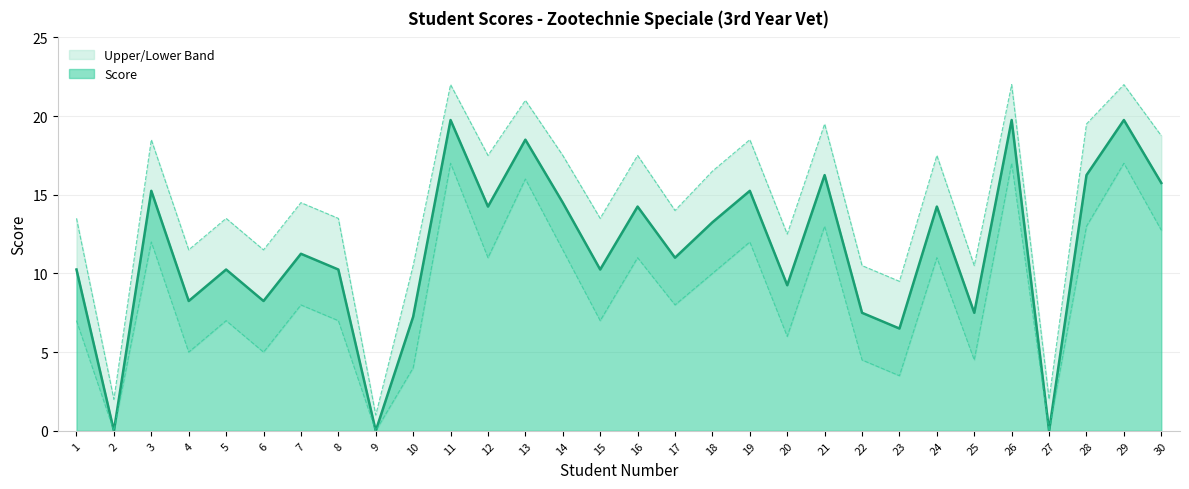

True or false: Lower and Upper intersect in this chart.

False